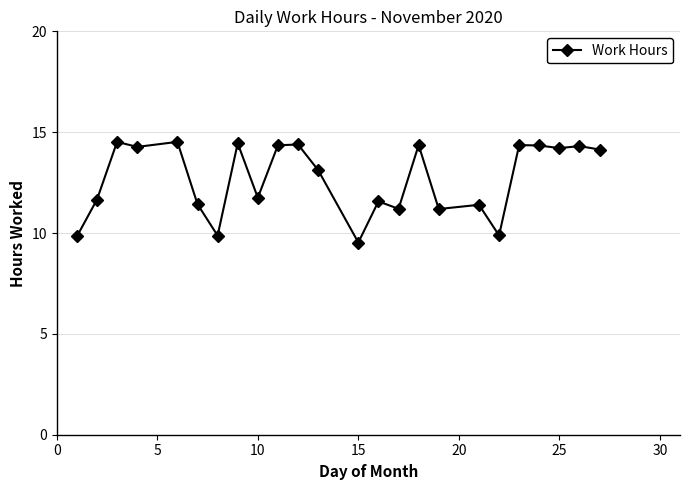

Does the chart have visible grid lines?

Yes